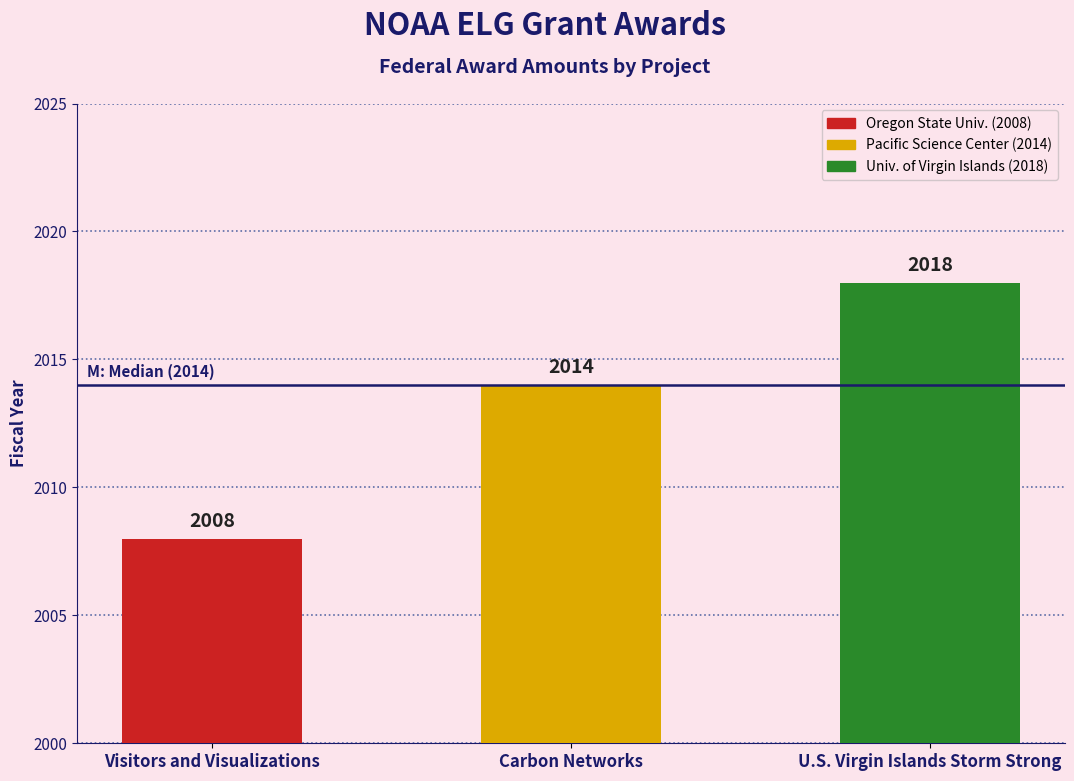

Approximately how many times larger is the value at Visitors and Visualizations compared to Carbon Networks?

1.0